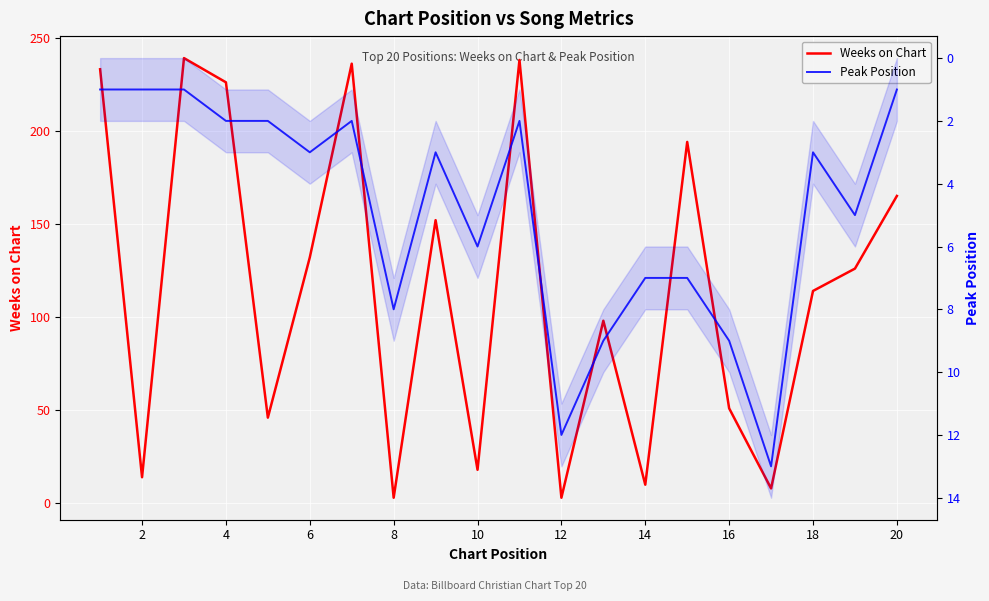

True or false: Peak Position has a value of 1 at 10.

False